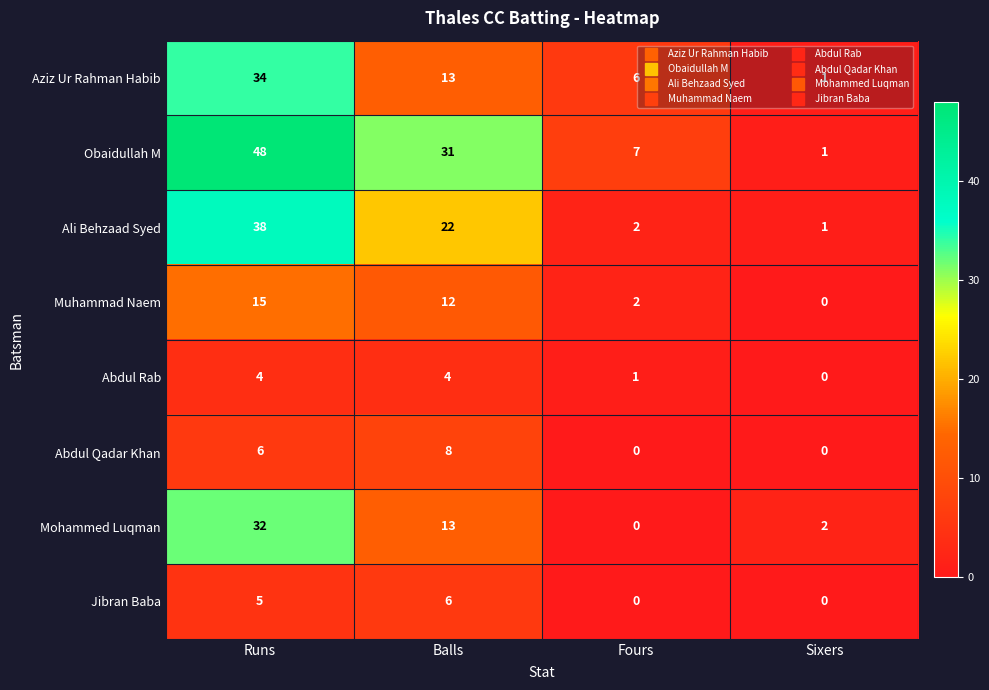

Count the number of data series in this chart.

8